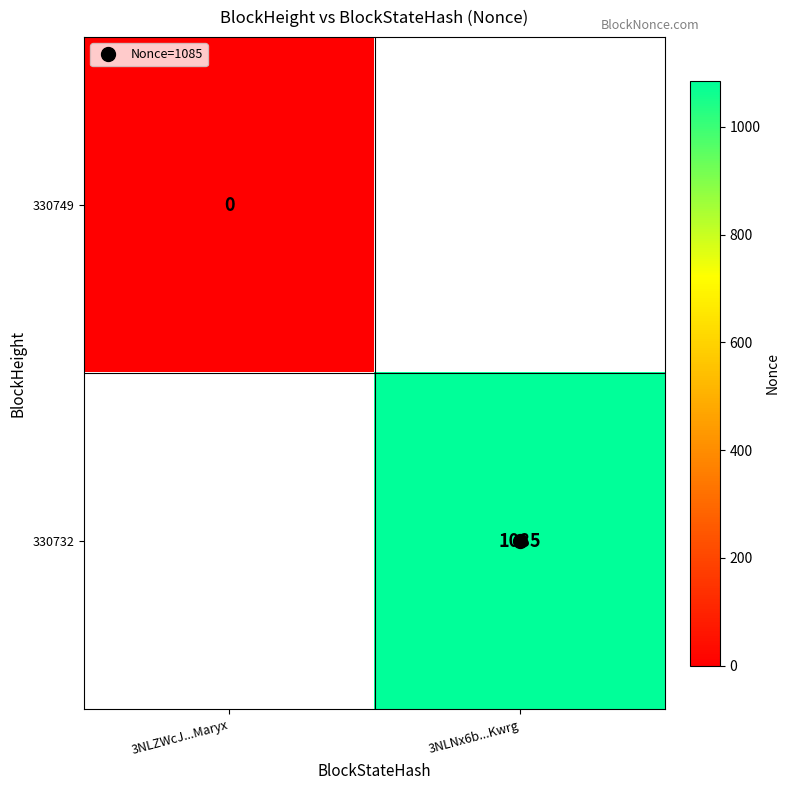

Is the value of 330749 at 3NLNx6b...Kwrg greater than the value of 330732 at 3NLNx6b...Kwrg?

No